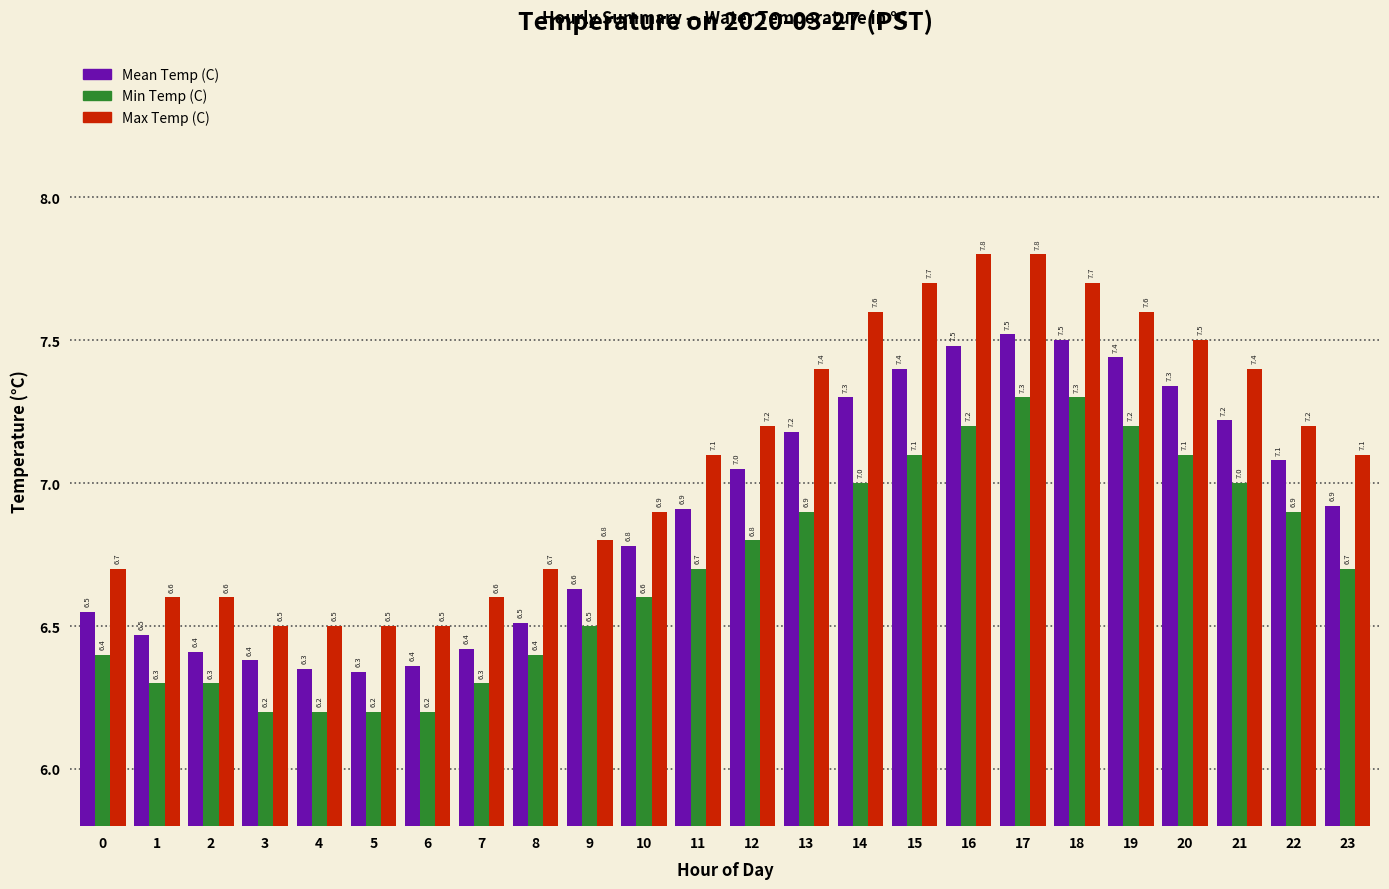

Is it true that Mean Temp (C) equals 7.1 at 22?

True